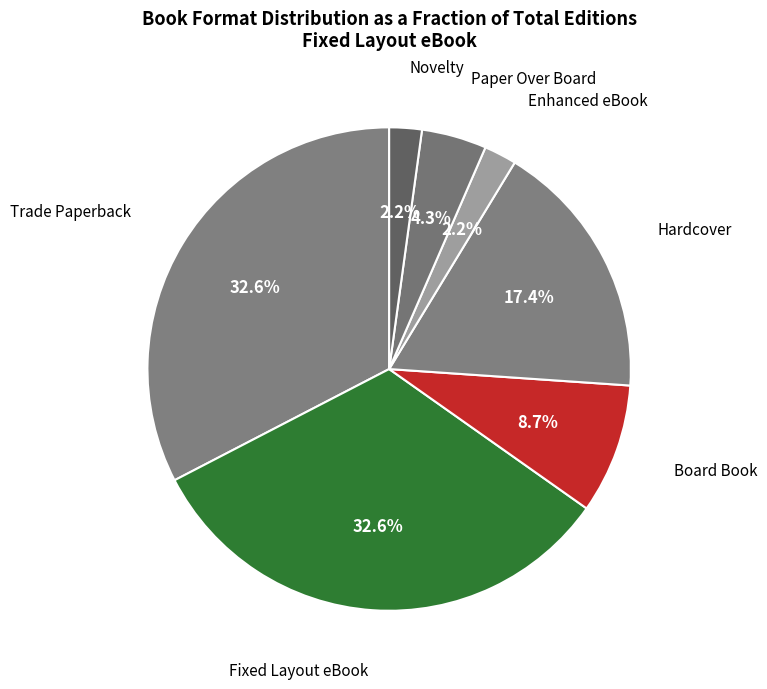

How many slices are in this pie chart?

7